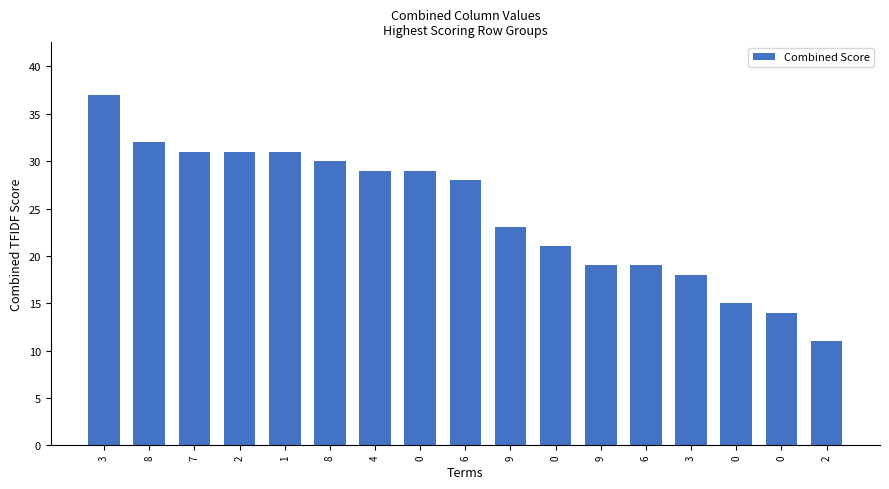

Reading left to right, extract all data points from this chart.

3=37	8=32	7=31	2=31	1=31	8=30	4=29	0=29	6=28	9=23	0=21	9=19	6=19	3=18	0=15	0=14	2=11